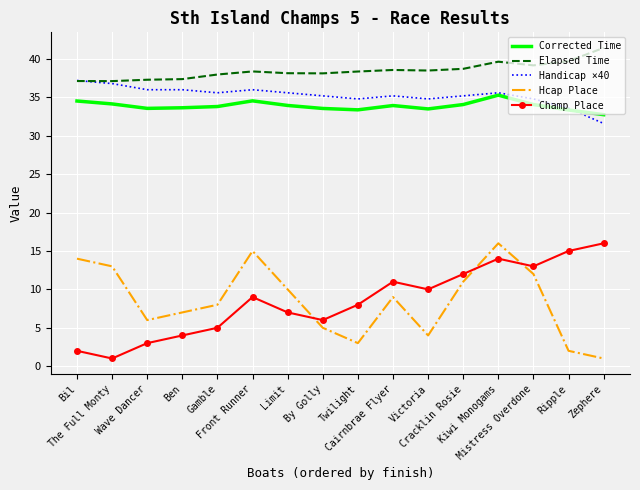

True or false: Elapsed Time and Champ Place cross at least once.

False